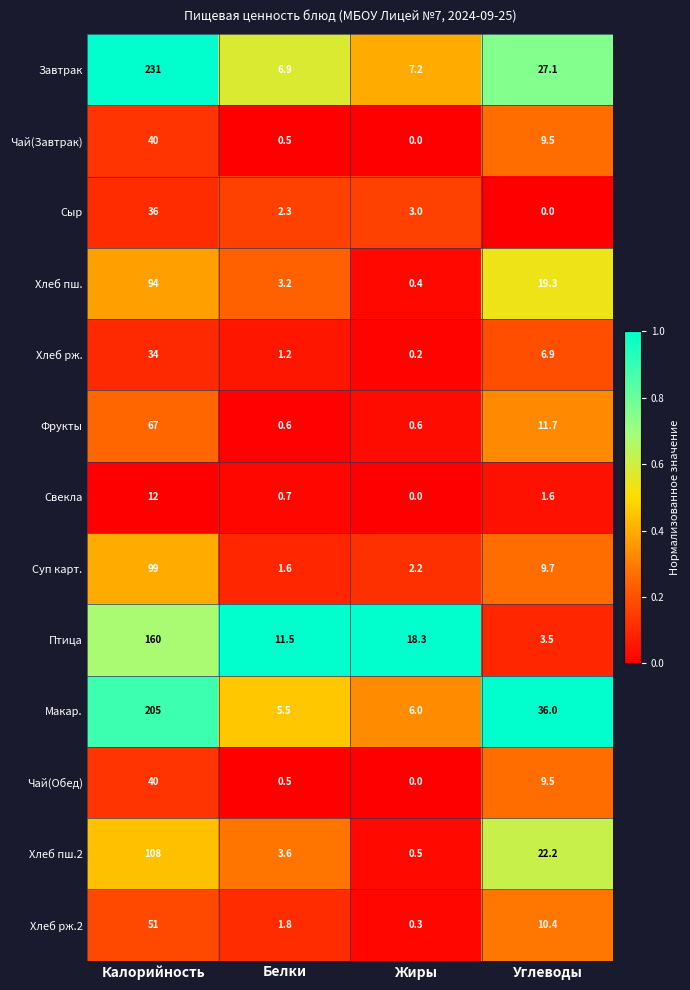

Is it true that Птица equals 18.3 at Жиры?

True